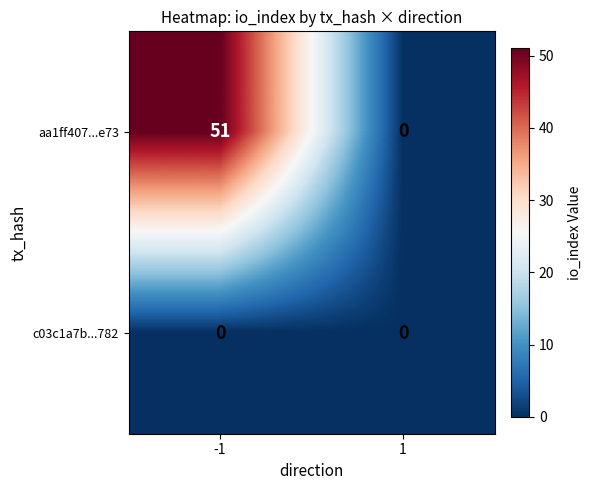

Rank the series by their maximum value, from highest to lowest.

aa1ff407...e73, c03c1a7b...782